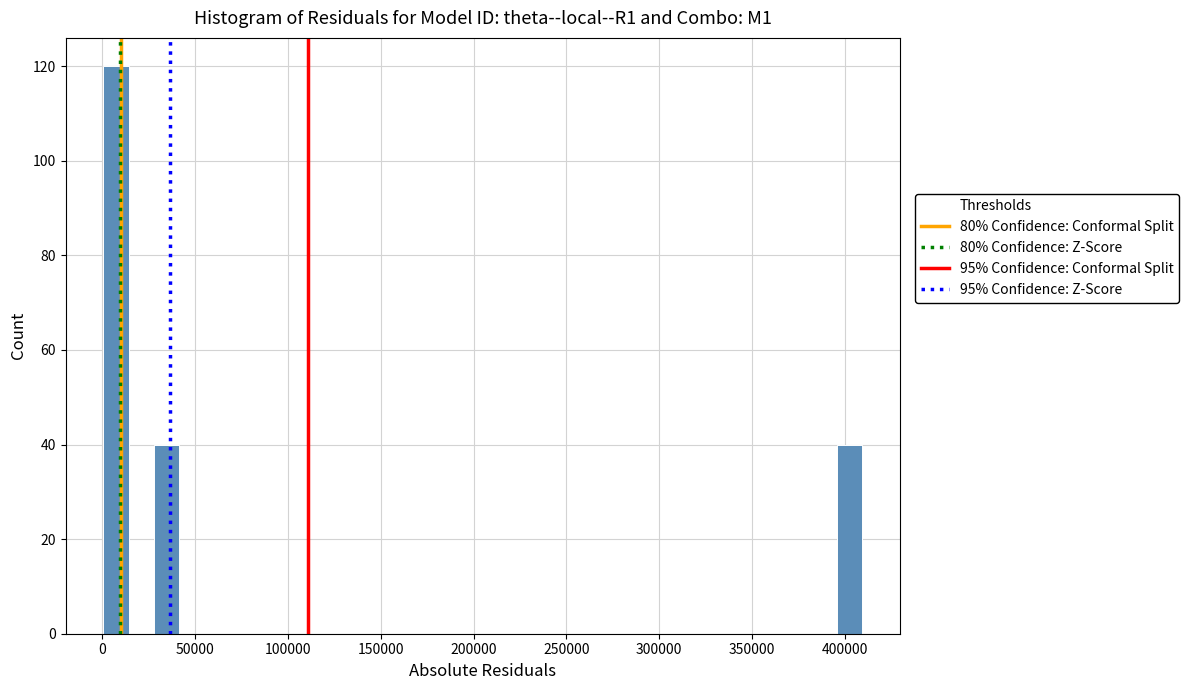

Around what value on the x-axis is the tallest bar? Give the approximate position of its centre, as read against the axis.

5000